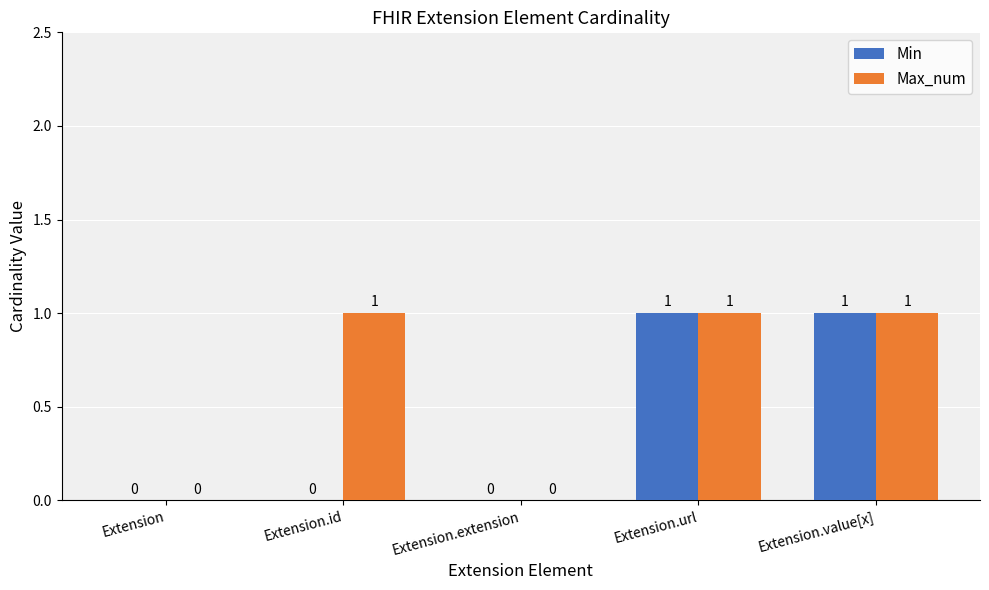

How many groups of bars are there?

5